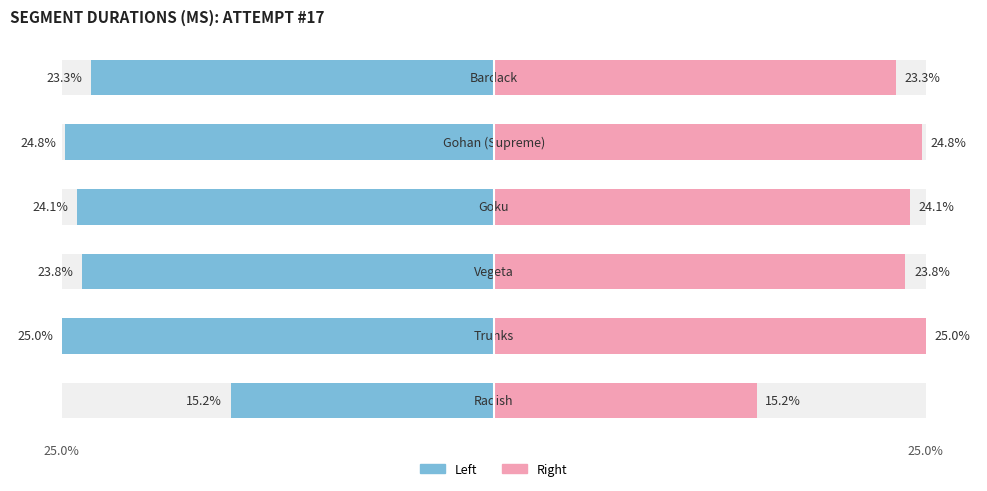

At how many categories does at least one series exceed 8?

6